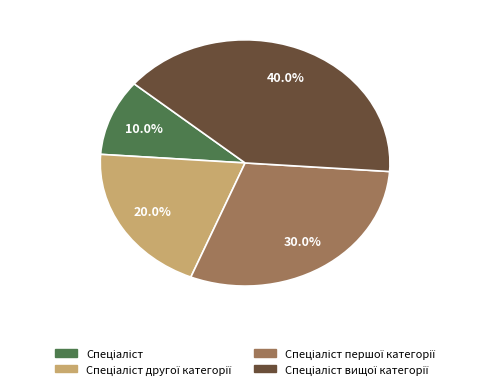

Is there a majority slice in this chart?

No